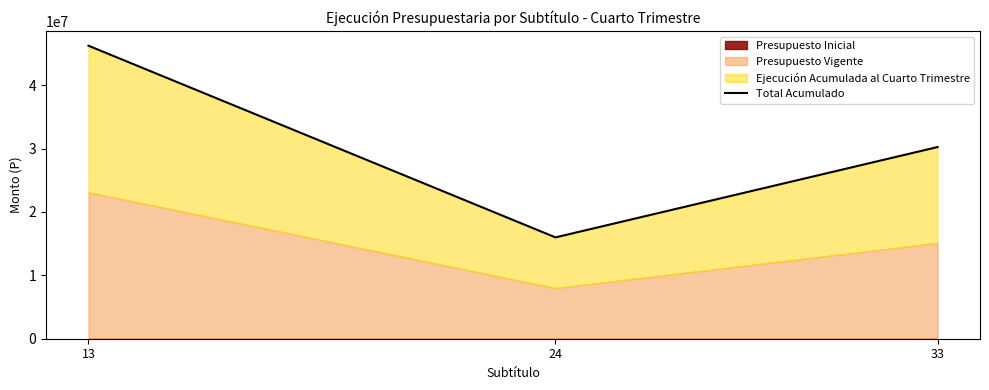

Reading left to right, list all the values displayed in this chart.

13=46212540	24=15983434	33=30229106